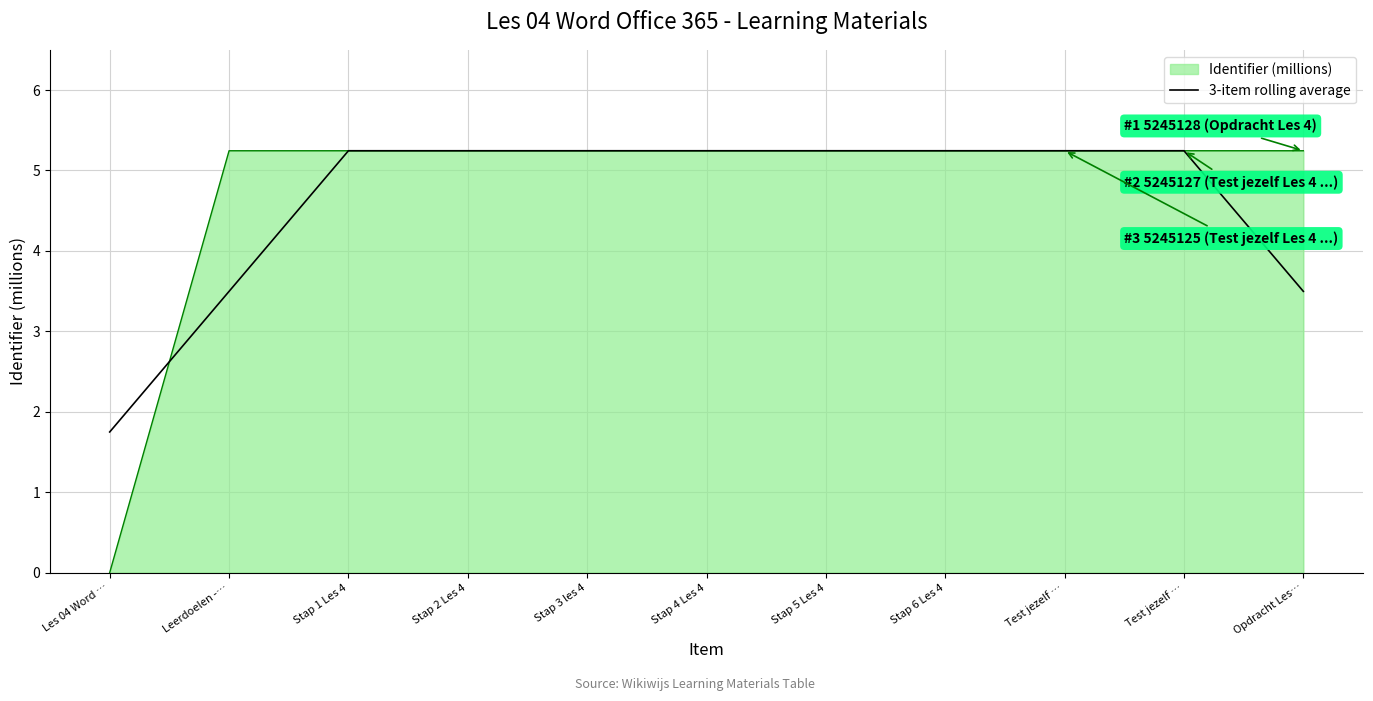

Which has a higher value, Test jezelf … or Stap 4 Les 4?

Test jezelf …